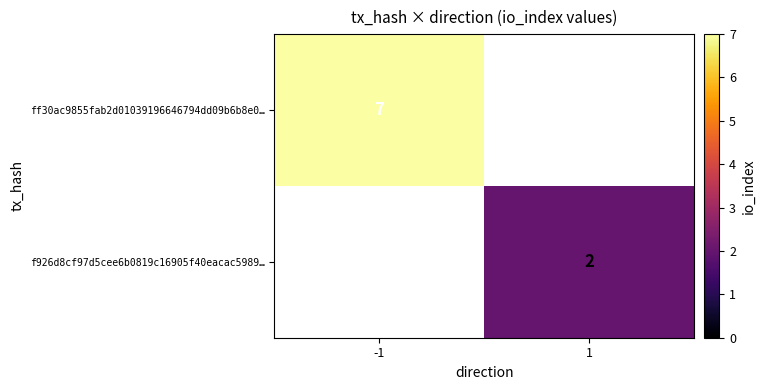

Which label corresponds to the largest value in the chart?

-1